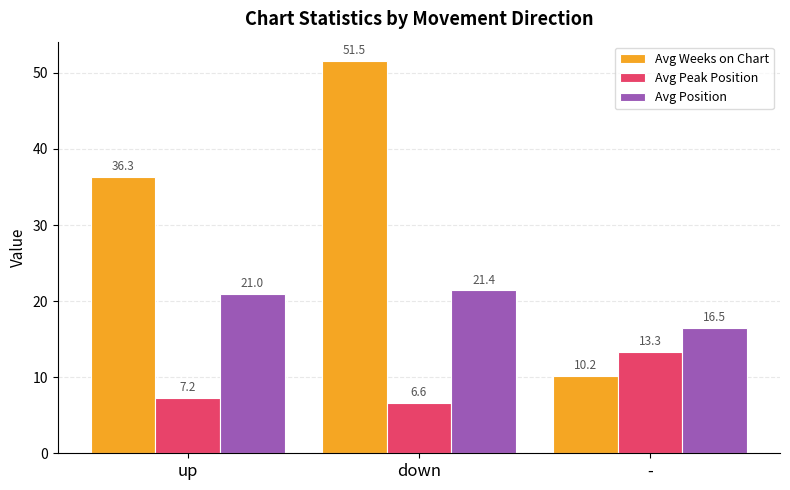

Where is Avg Weeks on Chart nearest to the value 30?

up